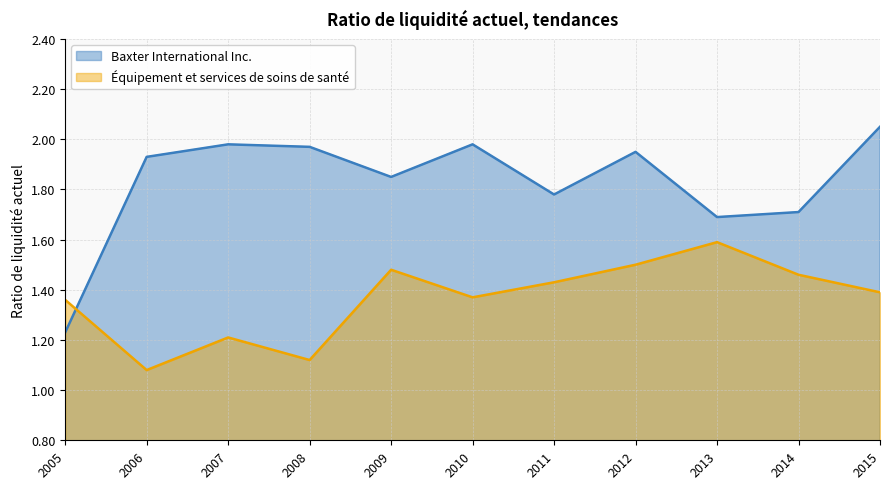

Which series has the widest spread of values?

Baxter International Inc.